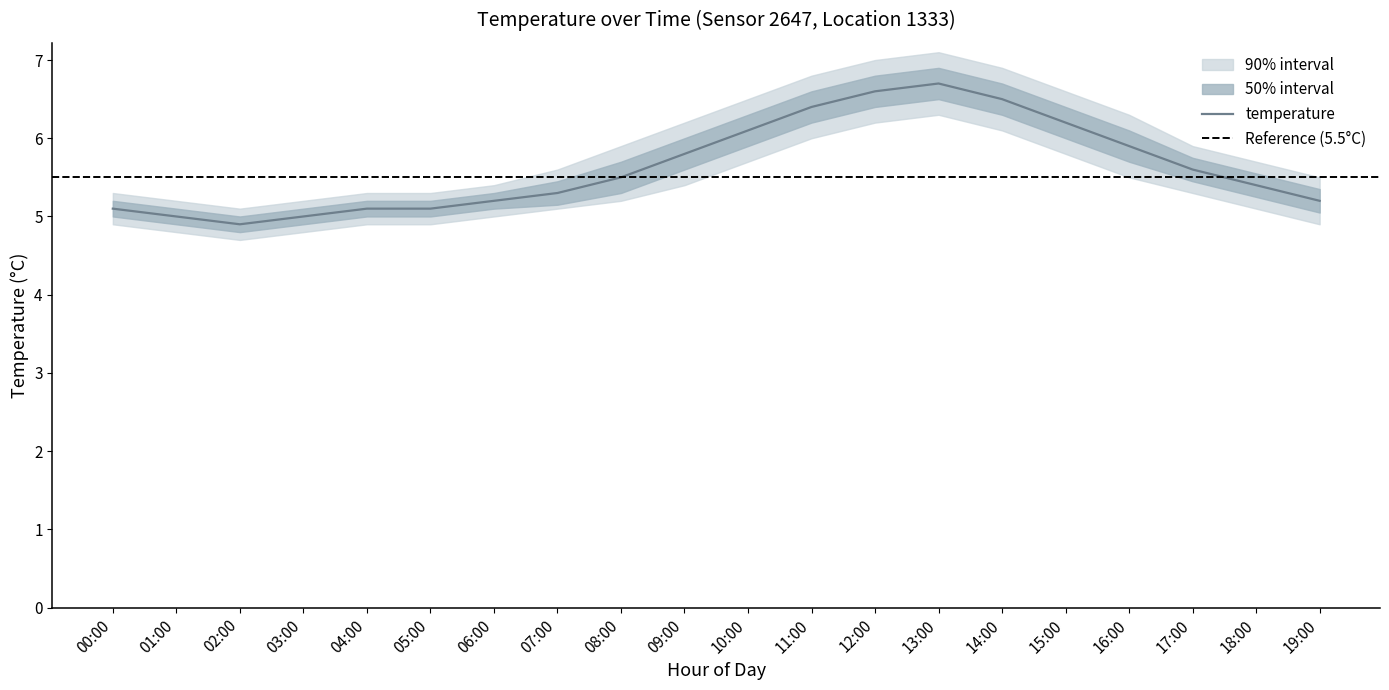

What is the total value across all series at 07:00?

26.6